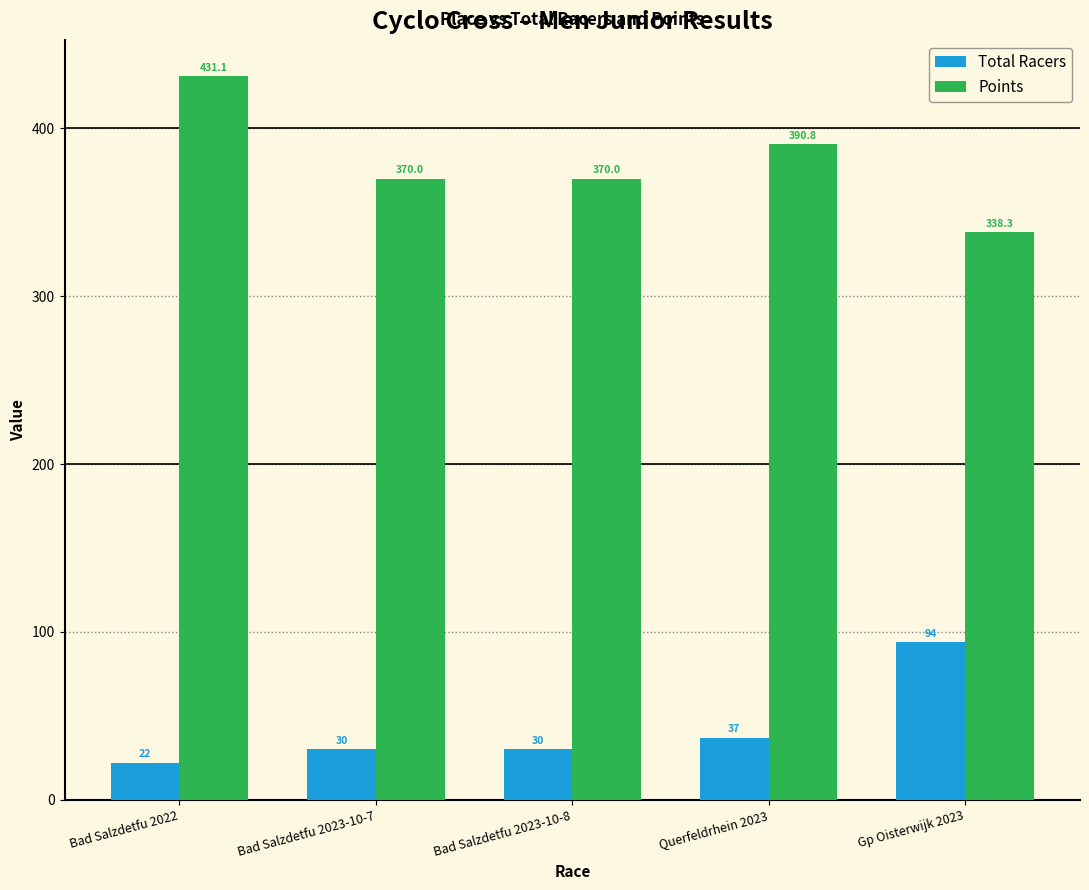

What is the maximum value for Points?

431.1